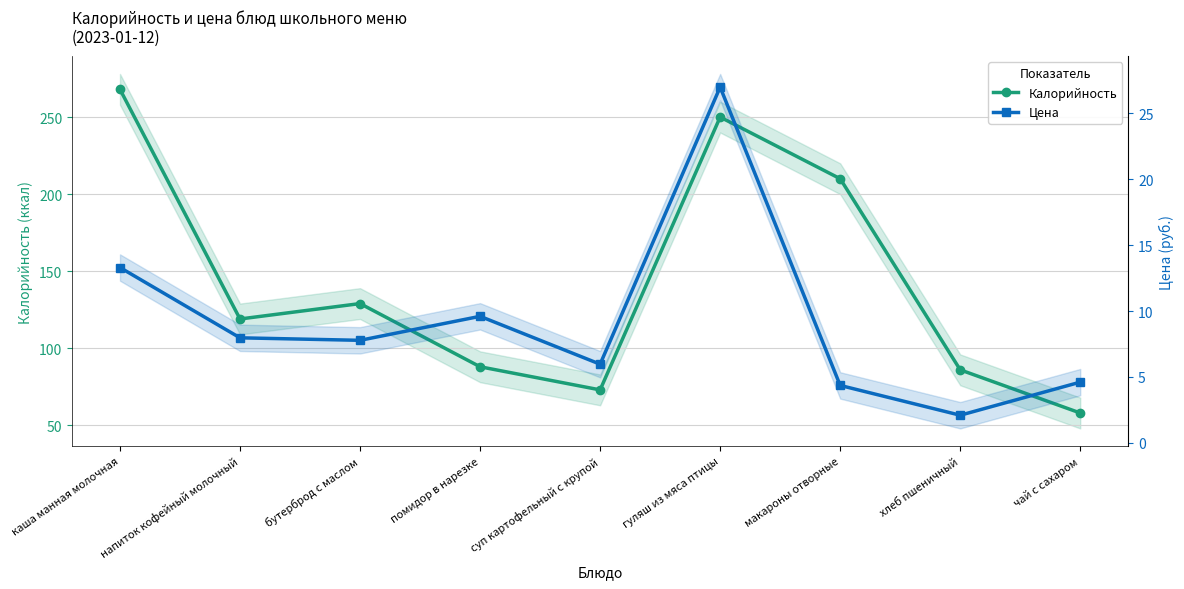

At which category is the sum across all series the highest?

каша манная молочная